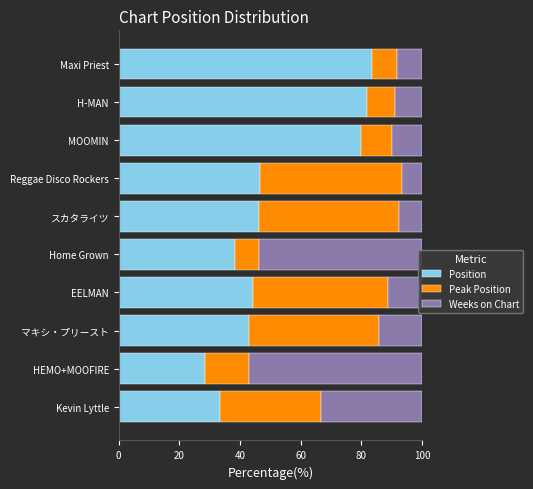

How many distinct data groups are displayed?

3